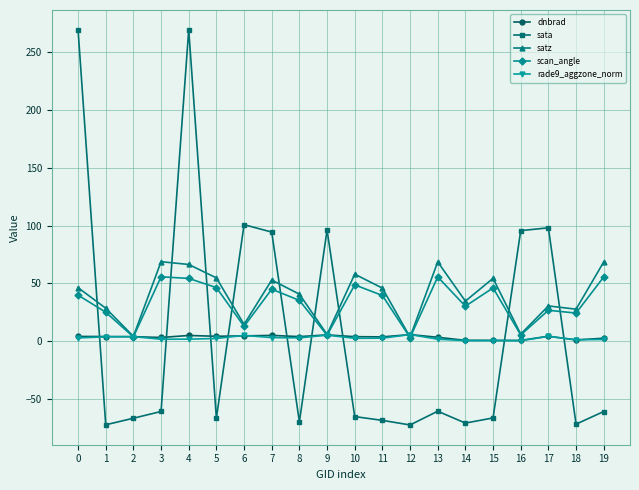

Where is the first local minimum for scan_angle?

2